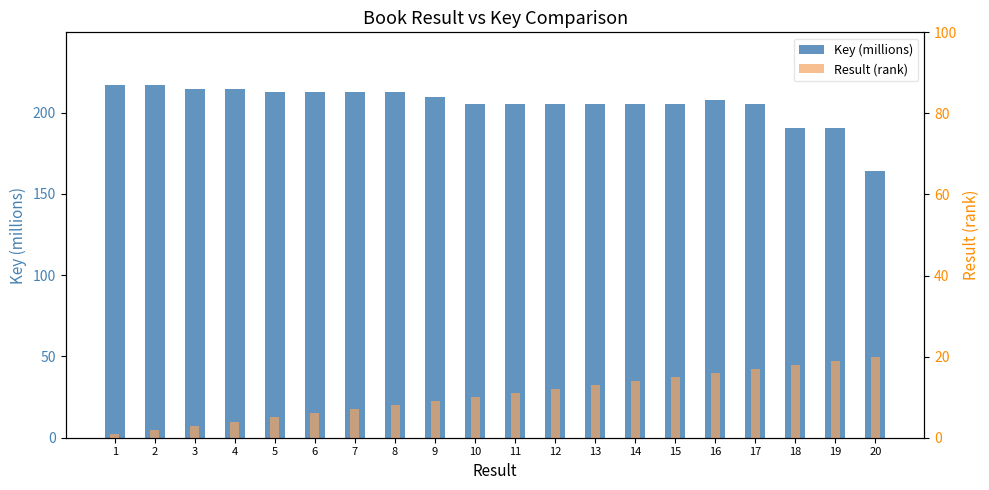

What is the approximate value of Result (rank) at 7?

7.0